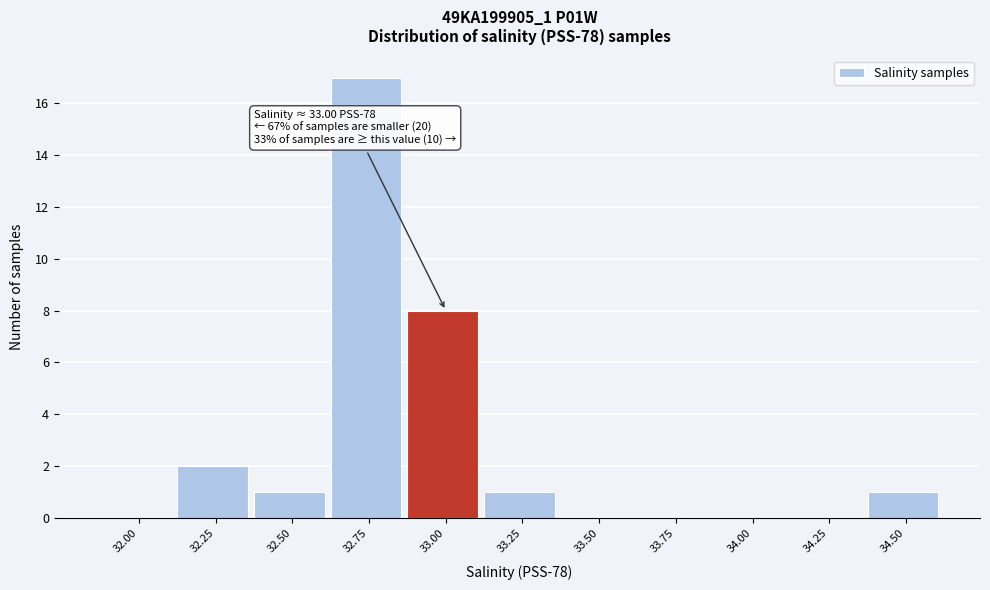

Reading right to left, extract all data points from this chart.

34.50=1	34.25=0	34.00=0	33.75=0	33.50=0	33.25=1	33.00=8	32.75=17	32.50=1	32.25=2	32.00=0